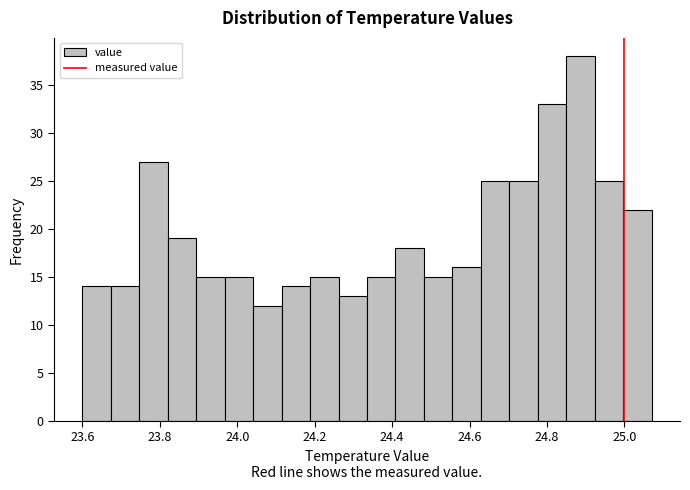

Around what value on the x-axis is the tallest bar? Give the approximate position of its centre, as read against the axis.

24.88